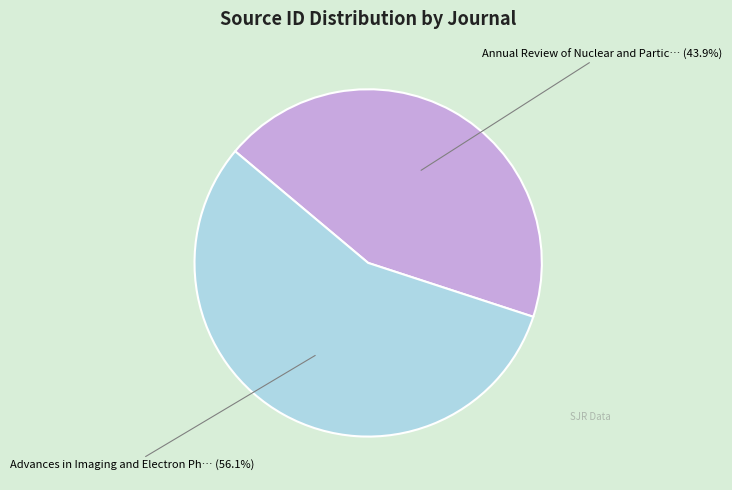

How many slices are in this pie chart?

2